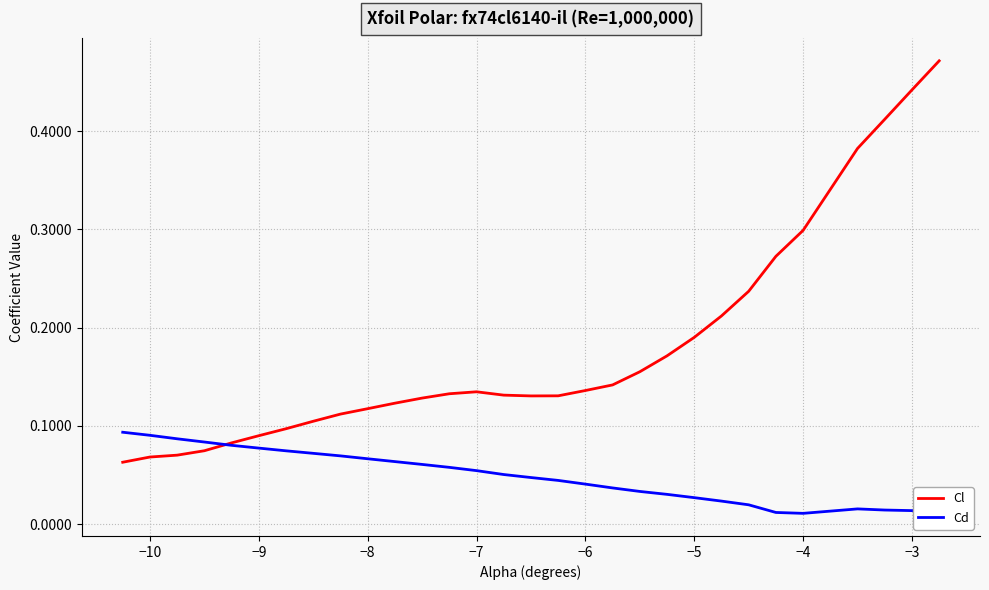

How many intersections are there between Cl and Cd?

1